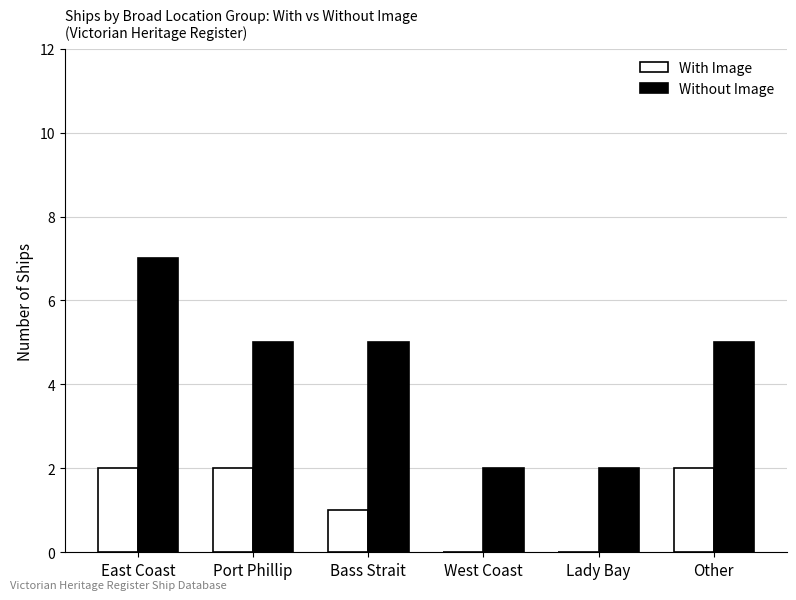

How many groups of bars are there?

6